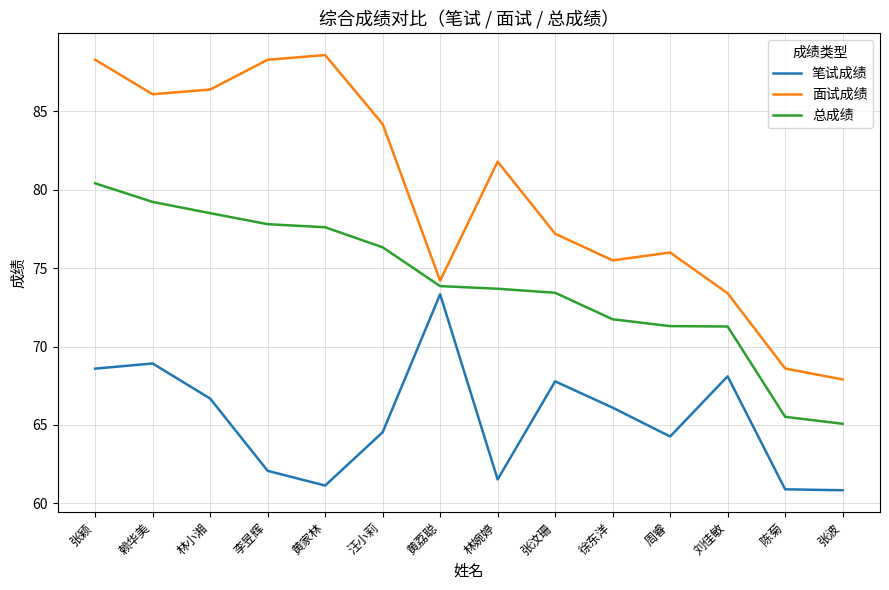

What is the smallest value displayed?

60.8